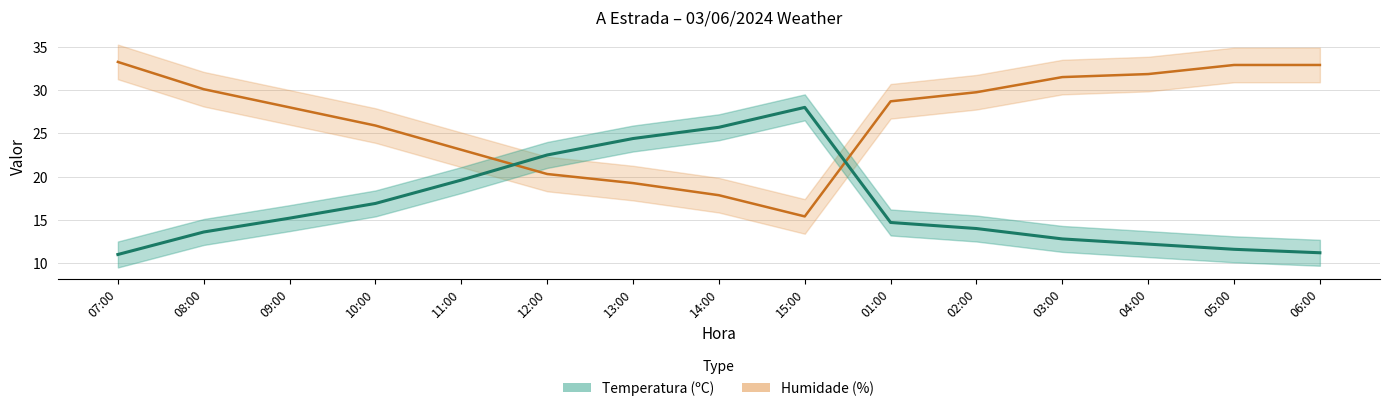

The Temperatura (ºC) series shows 18.2 at 07:00. True or false?

False